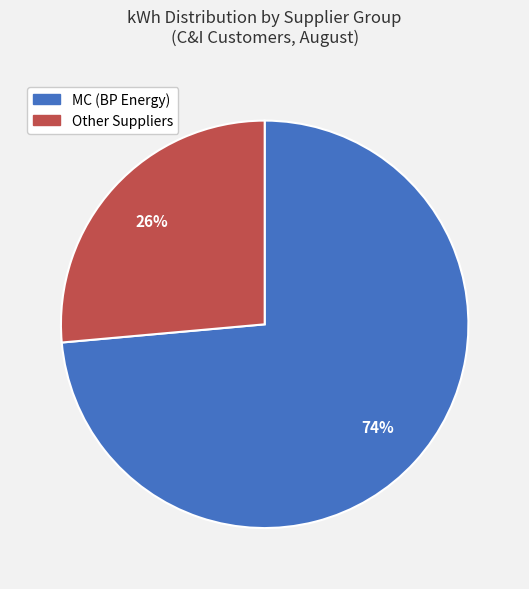

Is it true that Other Suppliers is 26% of the pie?

True